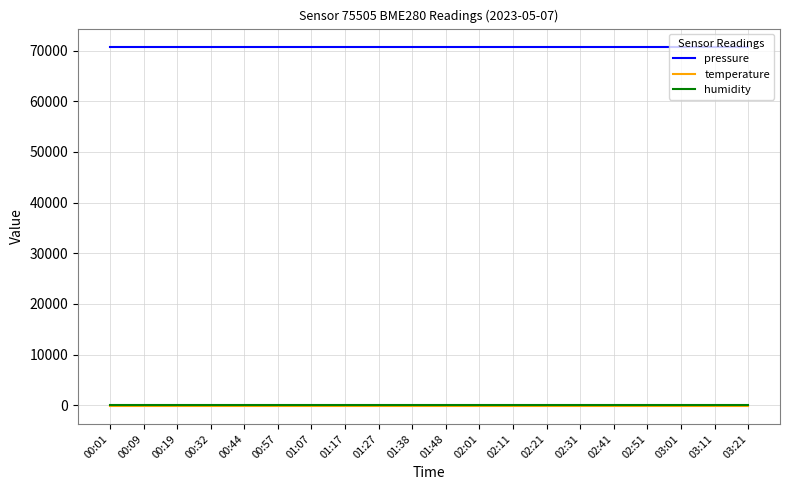

Reading left to right, what are all the values shown in this chart?

pressure: 00:01=70810.5	00:09=70810.5	00:19=70810.5	00:32=70810.5	00:44=70810.5	00:57=70810.5	01:07=70810.5	01:17=70810.5	01:27=70810.5	01:38=70810.5	01:48=70810.5	02:01=70810.5	02:11=70810.5	02:21=70810.5	02:31=70810.5	02:41=70810.5	02:51=70810.5	03:01=70810.5	03:11=70810.5	03:21=70810.5
temperature: 00:01=-144.9	00:09=-144.9	00:19=-144.9	00:32=-144.9	00:44=-144.9	00:57=-144.9	01:07=-144.9	01:17=-144.9	01:27=-144.9	01:38=-144.9	01:48=-144.9	02:01=-144.9	02:11=-144.9	02:21=-144.9	02:31=-144.9	02:41=-144.9	02:51=-144.9	03:01=-144.9	03:11=-144.9	03:21=-144.9
humidity: 00:01=100.0	00:09=100.0	00:19=100.0	00:32=100.0	00:44=100.0	00:57=100.0	01:07=100.0	01:17=100.0	01:27=100.0	01:38=100.0	01:48=100.0	02:01=100.0	02:11=100.0	02:21=100.0	02:31=100.0	02:41=100.0	02:51=100.0	03:01=100.0	03:11=100.0	03:21=100.0